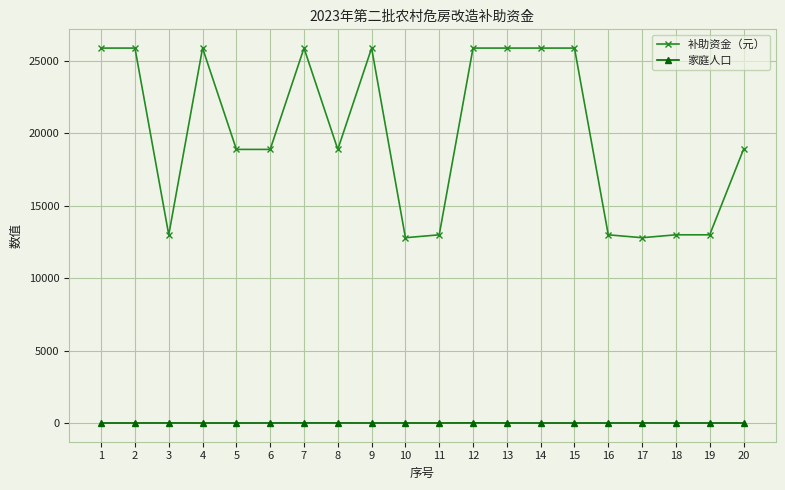

What is the difference between the maximum and second lowest values in the 补助资金（元） series?

13100